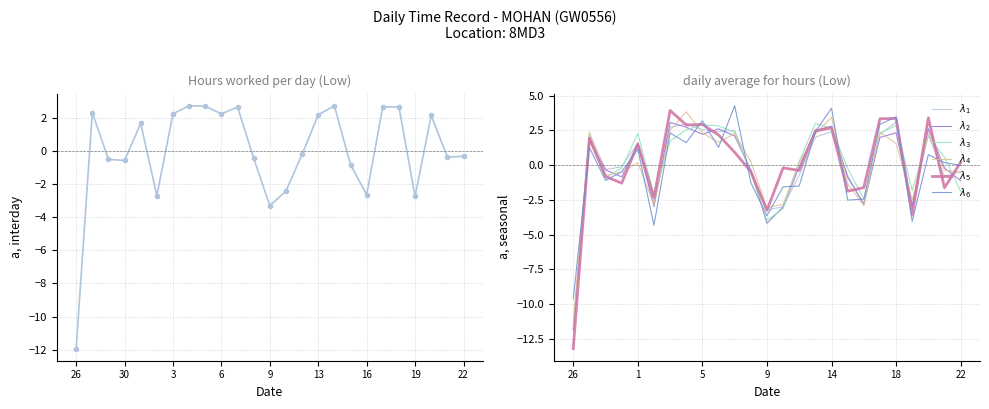

List the labels in order of value, largest first.

4, 14, 5, 17, 7, 18, 27, 3, 6, 13, 20, 1, 12, 22, 21, 8, 28, 30, 15, 10, 16, 2, 19, 9, 26